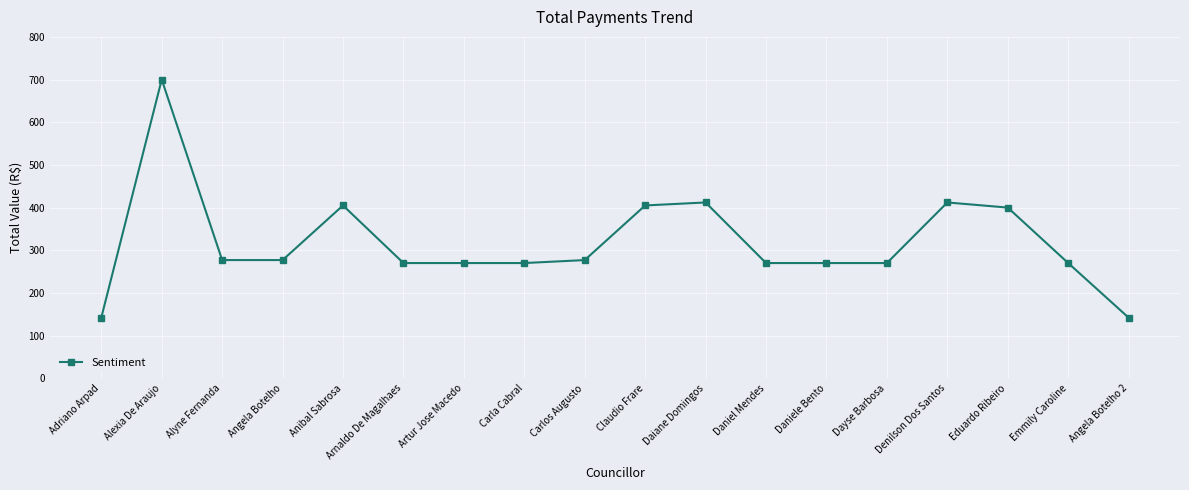

Is it true that the value at Daniele Bento is 270?

True